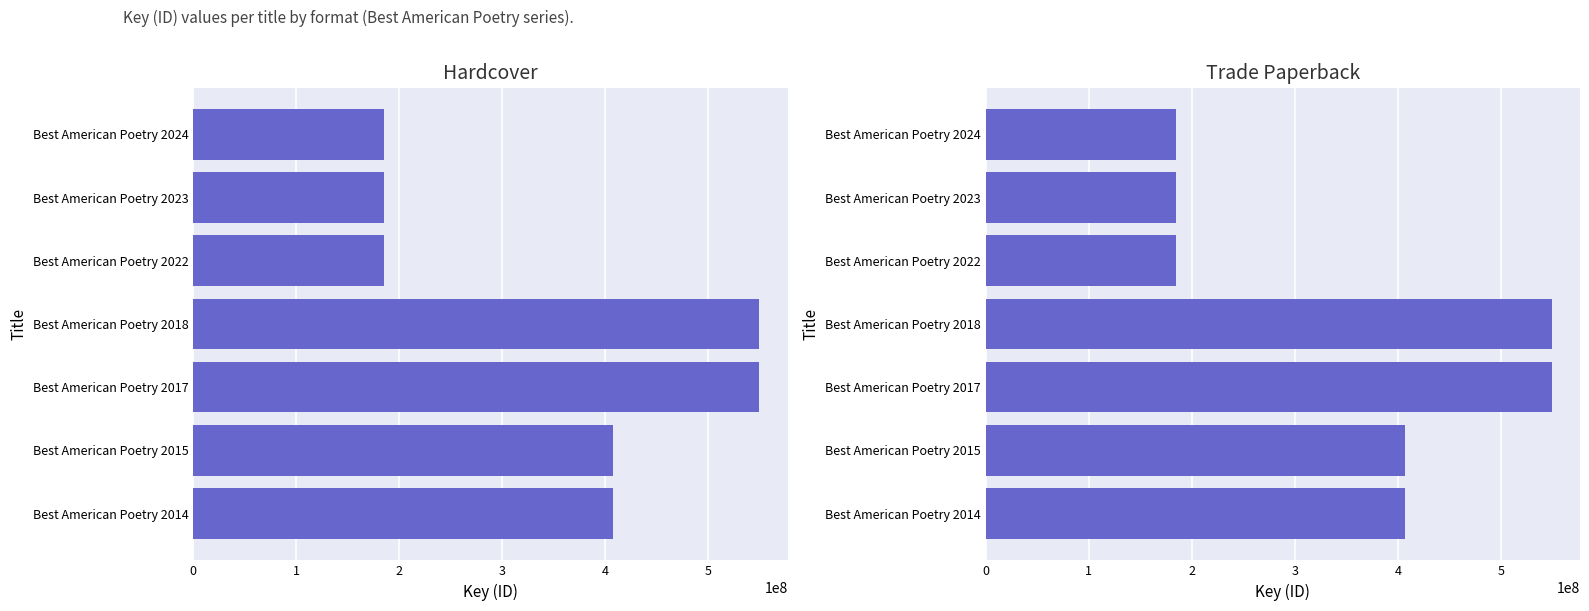

What is the approximate value of Trade Paperback at Best American Poetry 2018, to the nearest 10?

549363790